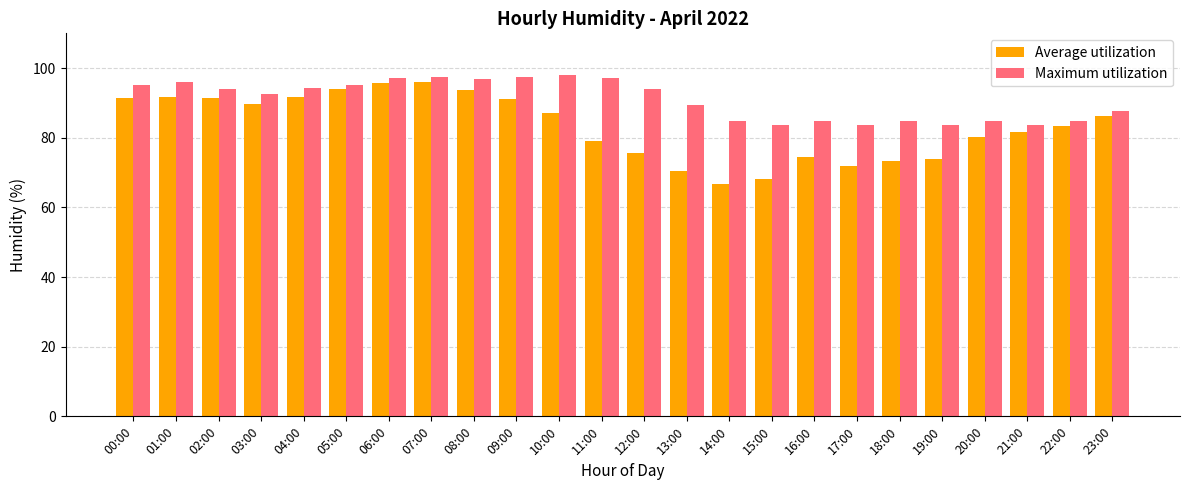

Which series has the widest spread of values?

Average utilization